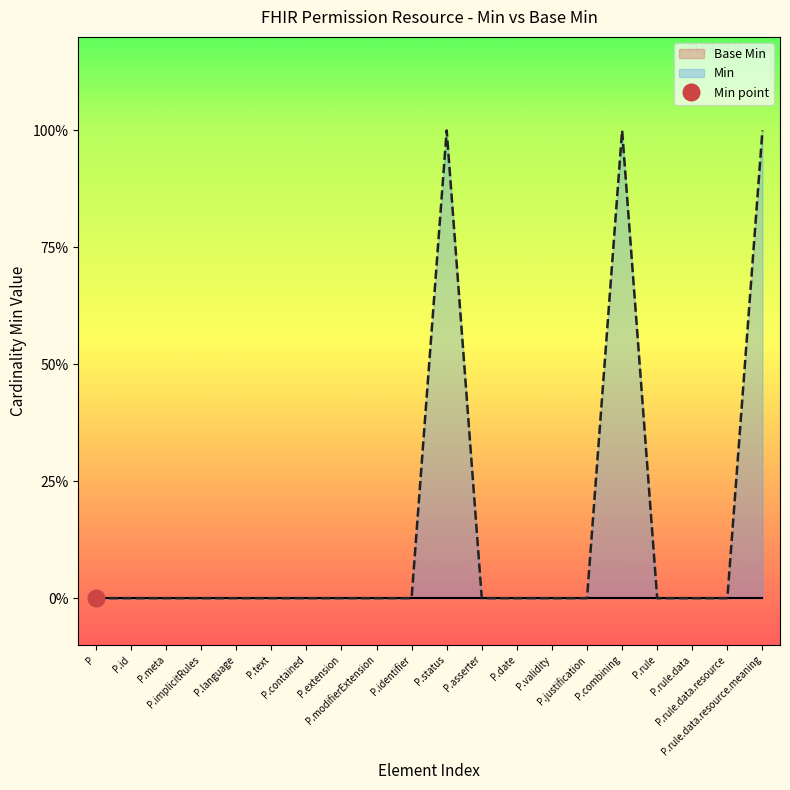

What position from the right is P.text?

15